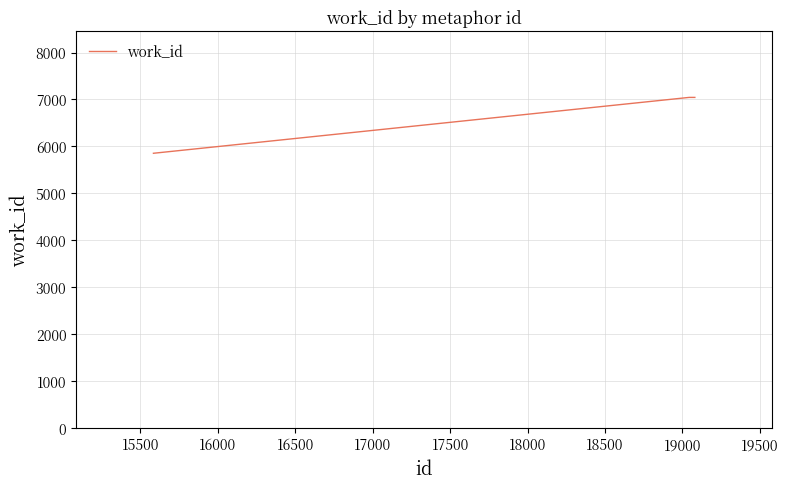

Does the chart display data point markers on the line(s)?

No